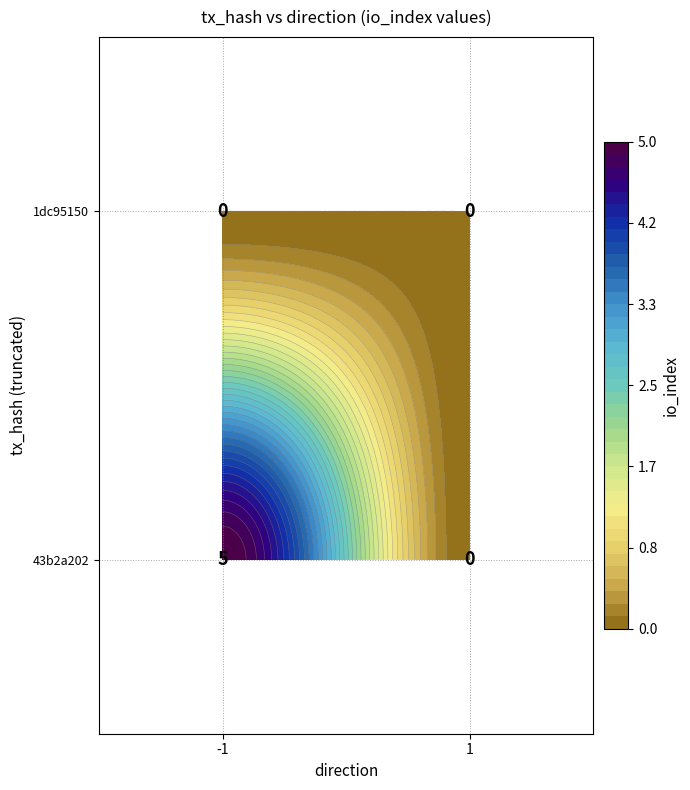

The 43b2a202 series shows 0 at 1. True or false?

True